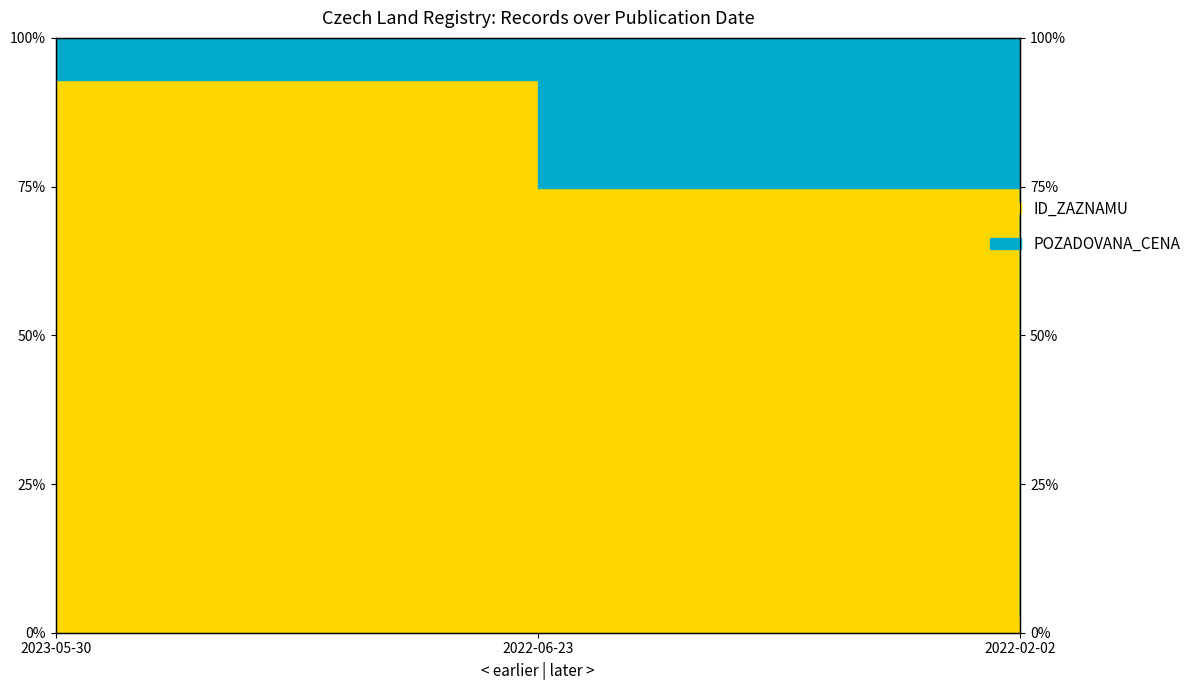

What is the label of the 3rd point from the right?

2023-05-30